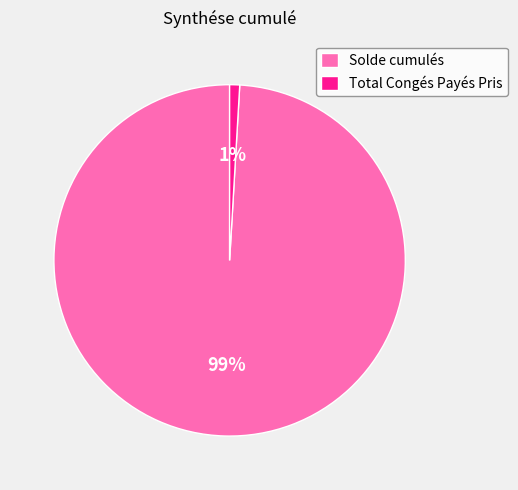

Is it true that Solde cumulés is 99% of the pie?

True